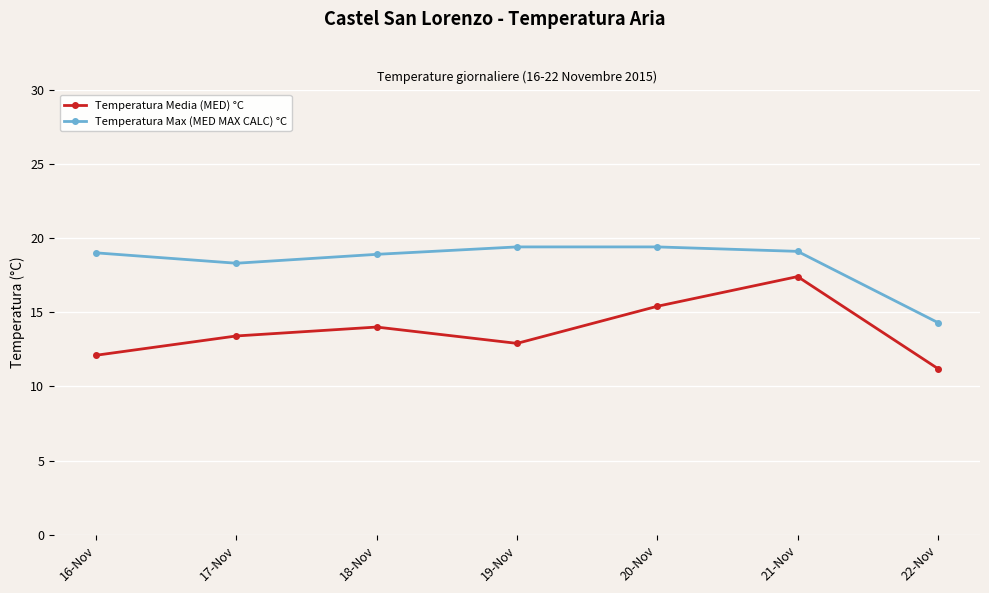

What is the sum of the Temperatura Max (MED MAX CALC) °C values at 20-Nov and 18-Nov?

38.3